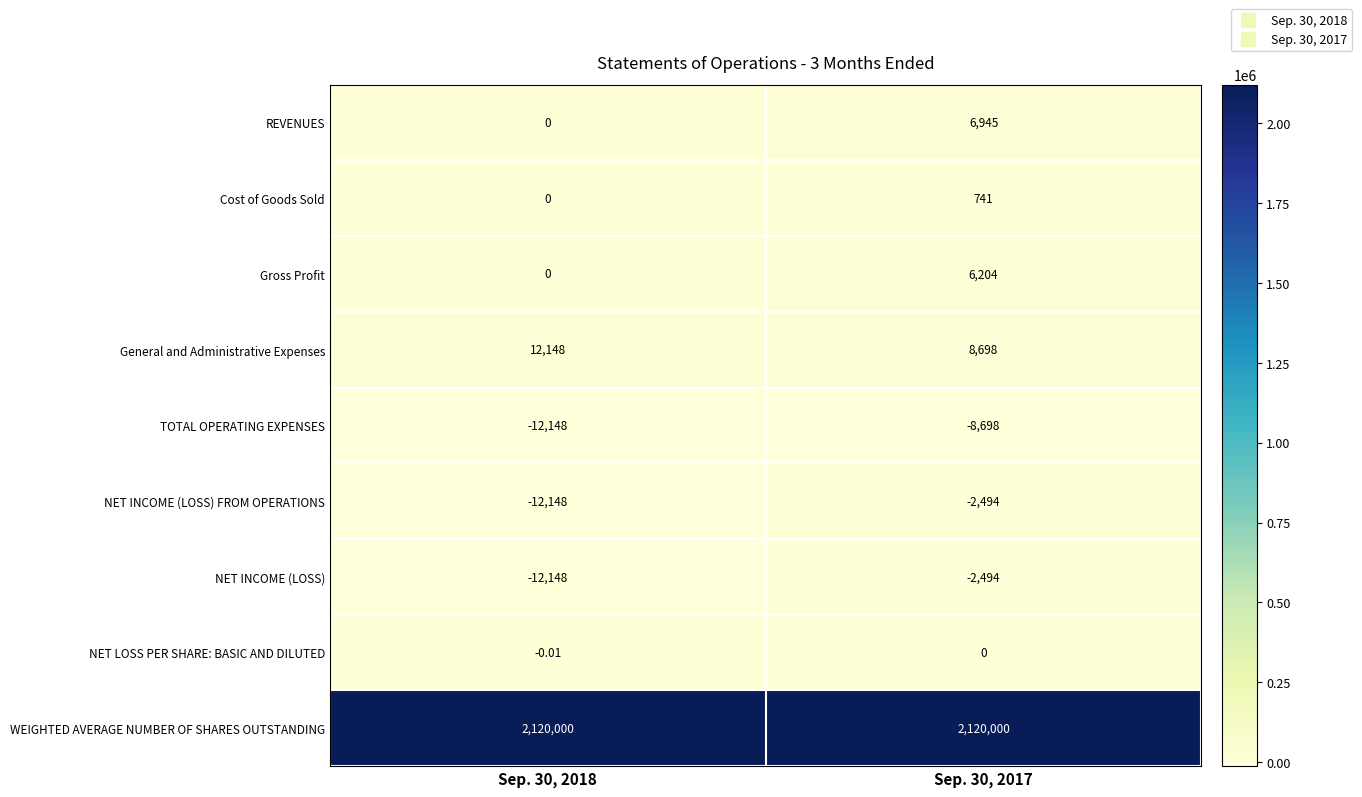

What is the spread (max minus min) of values at Sep. 30, 2017?

2128698.0